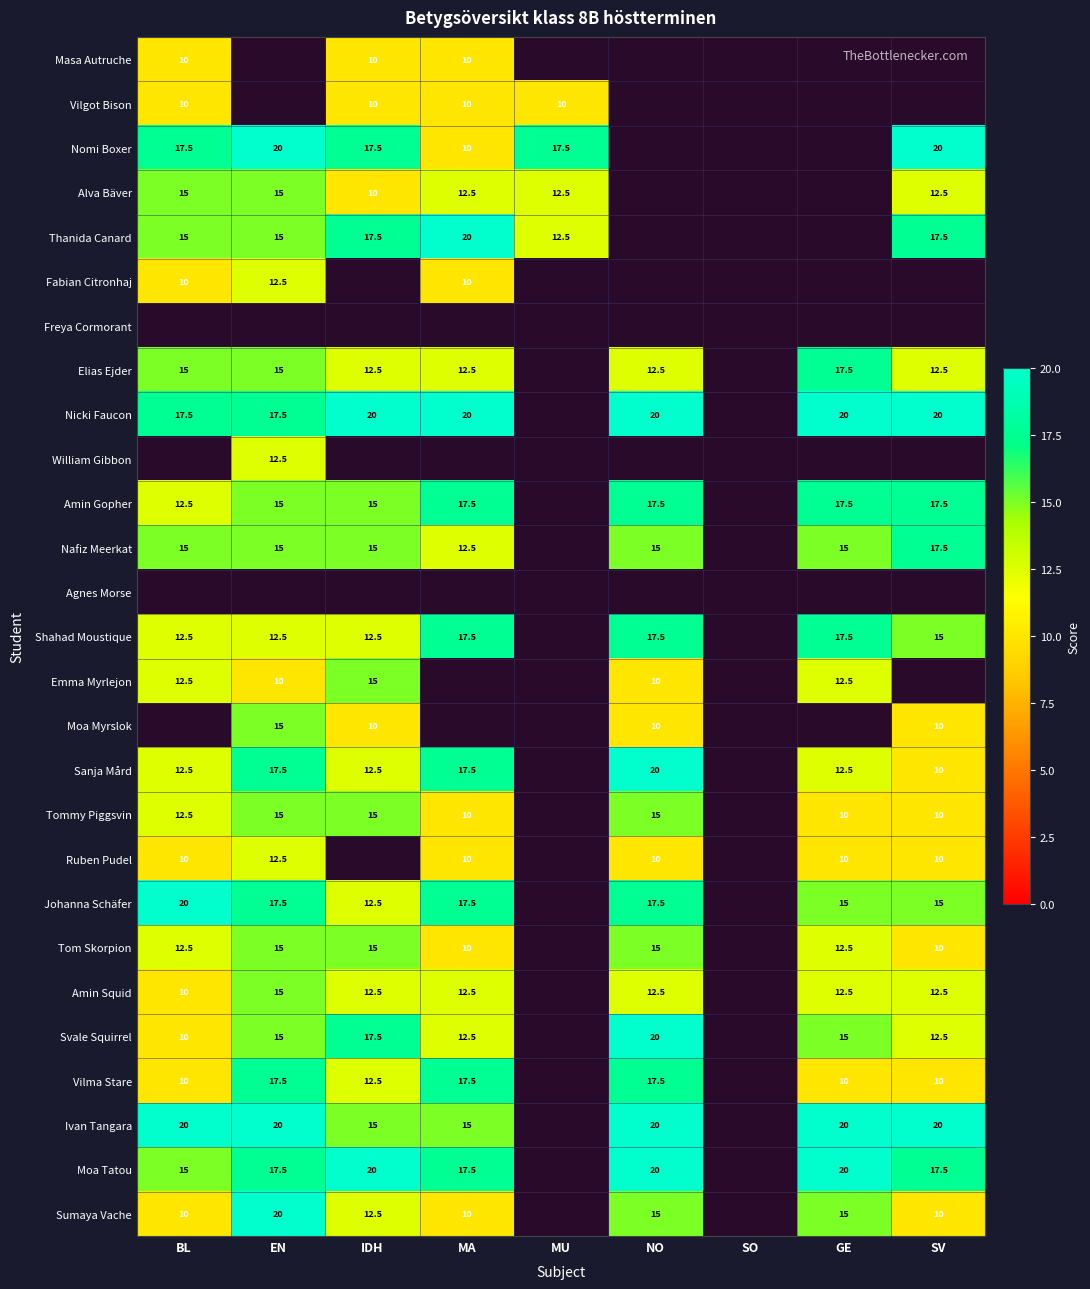

What is the sum of the Amin Gopher values at BL and GE?

30.0